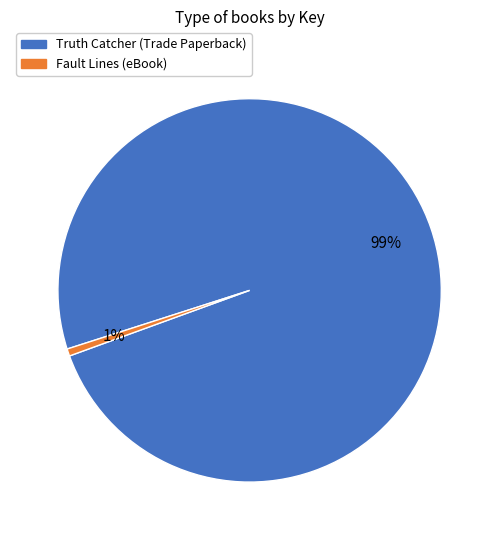

To the nearest percent, what is the combined percentage of Fault Lines (eBook) and Truth Catcher (Trade Paperback)?

100%